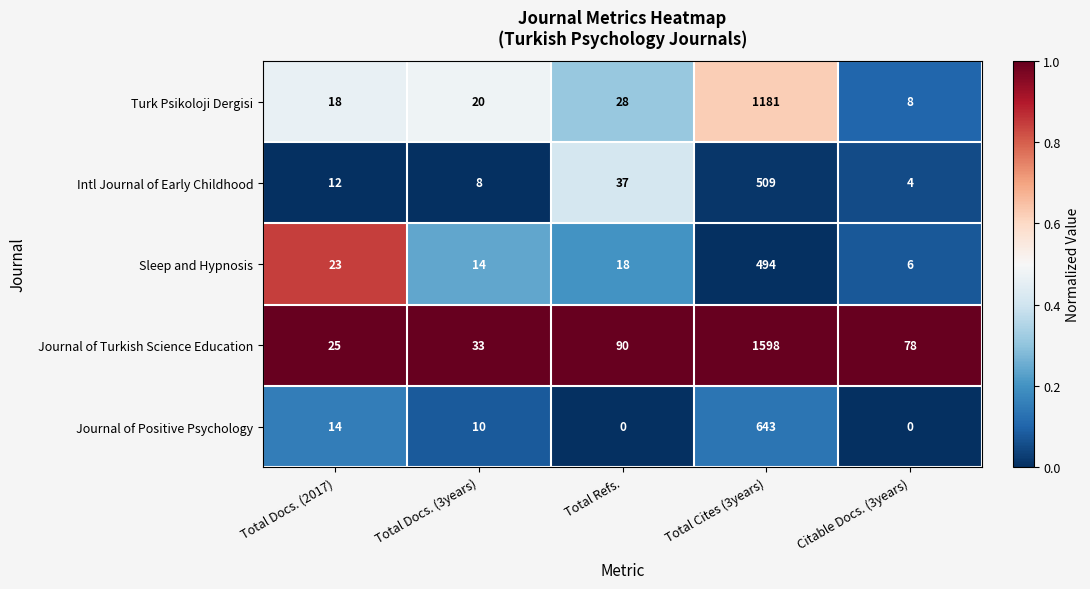

Is it true that Journal of Turkish Science Education equals 125 at Total Refs.?

False